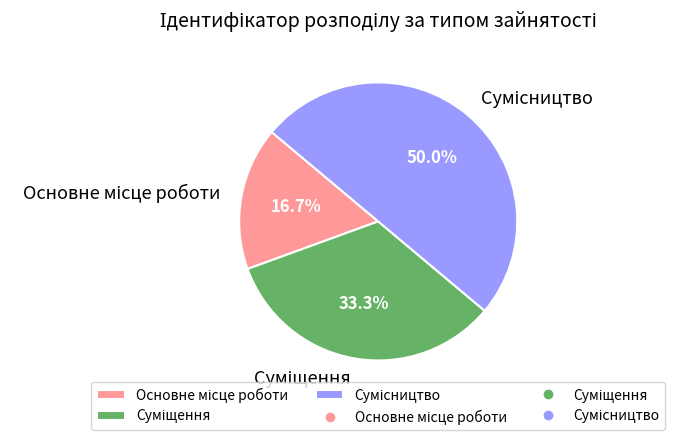

How many segments does this pie chart have?

3